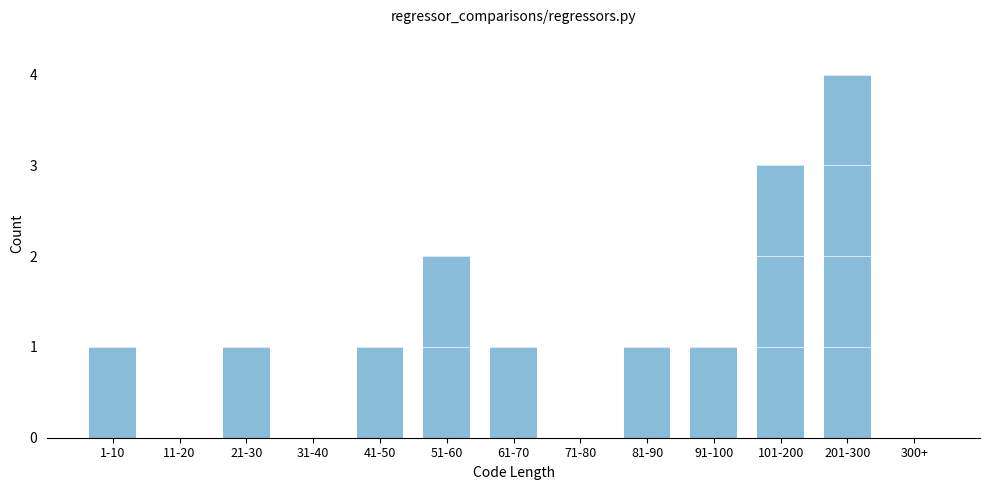

Reading left to right, extract all data points from this chart.

1-10=1	11-20=0	21-30=1	31-40=0	41-50=1	51-60=2	61-70=1	71-80=0	81-90=1	91-100=1	101-200=3	201-300=4	300+=0